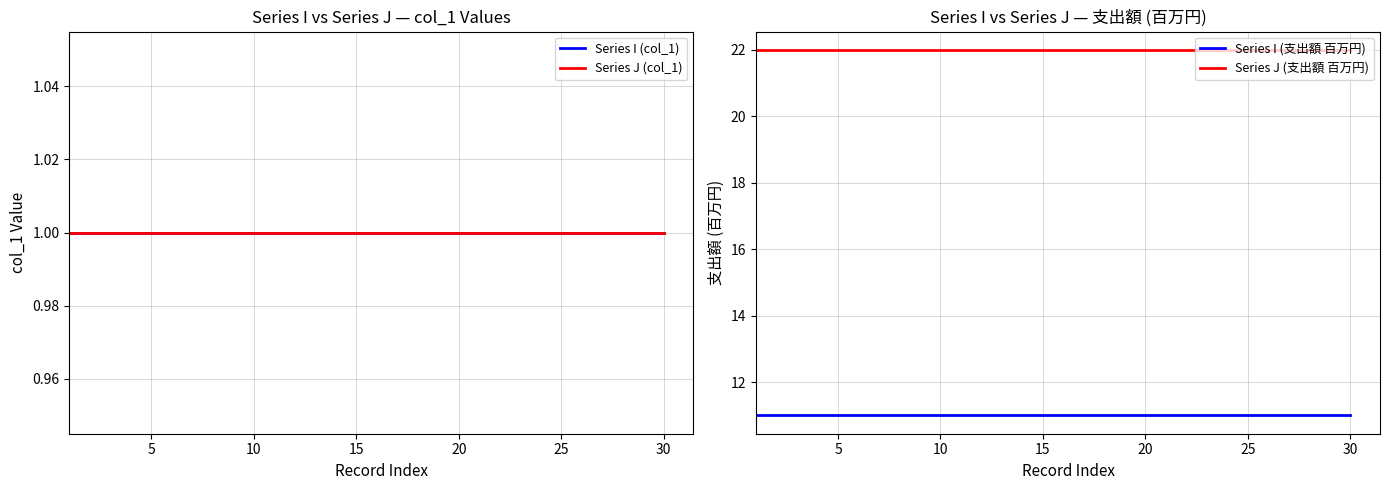

True or false: Series J (支出額 百万円) has more than 2 points higher than both neighbors.

False